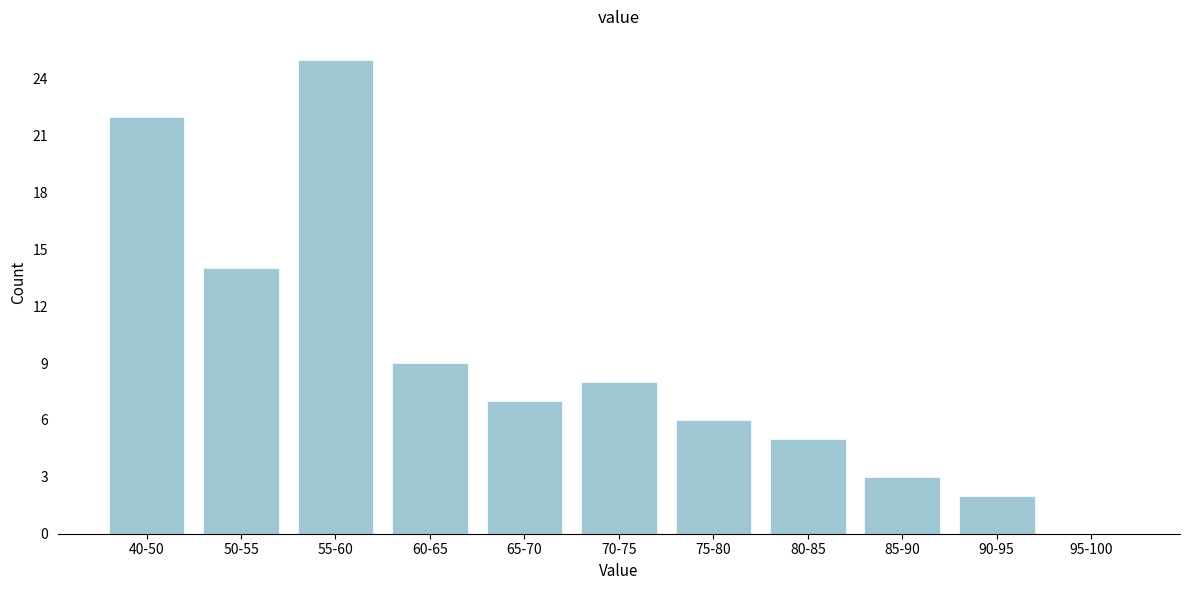

Reading left to right, list all the values displayed in this chart.

40-50=22	50-55=14	55-60=25	60-65=9	65-70=7	70-75=8	75-80=6	80-85=5	85-90=3	90-95=2	95-100=0